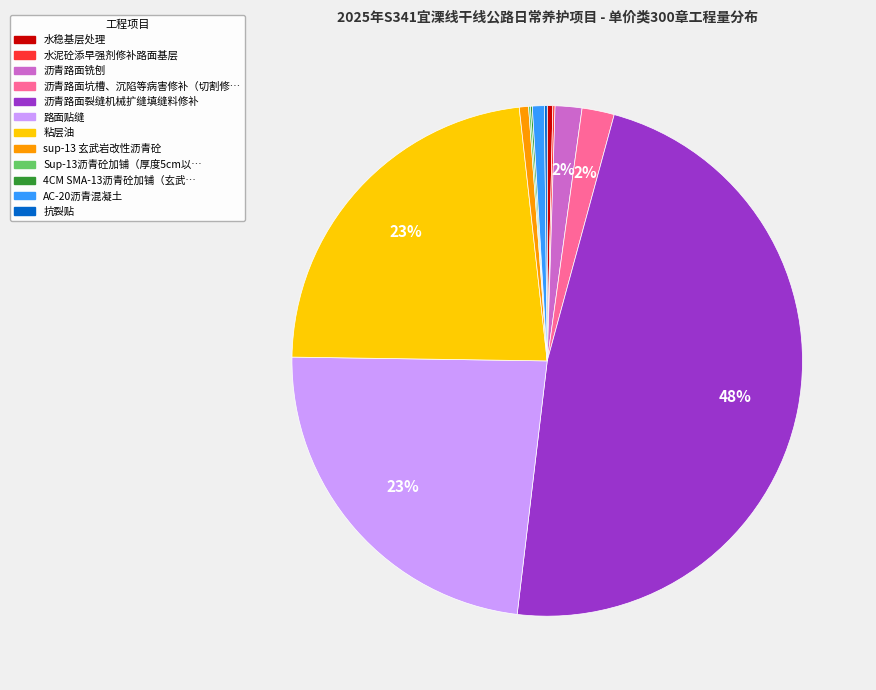

Is there any slice that represents more than half of the pie?

No